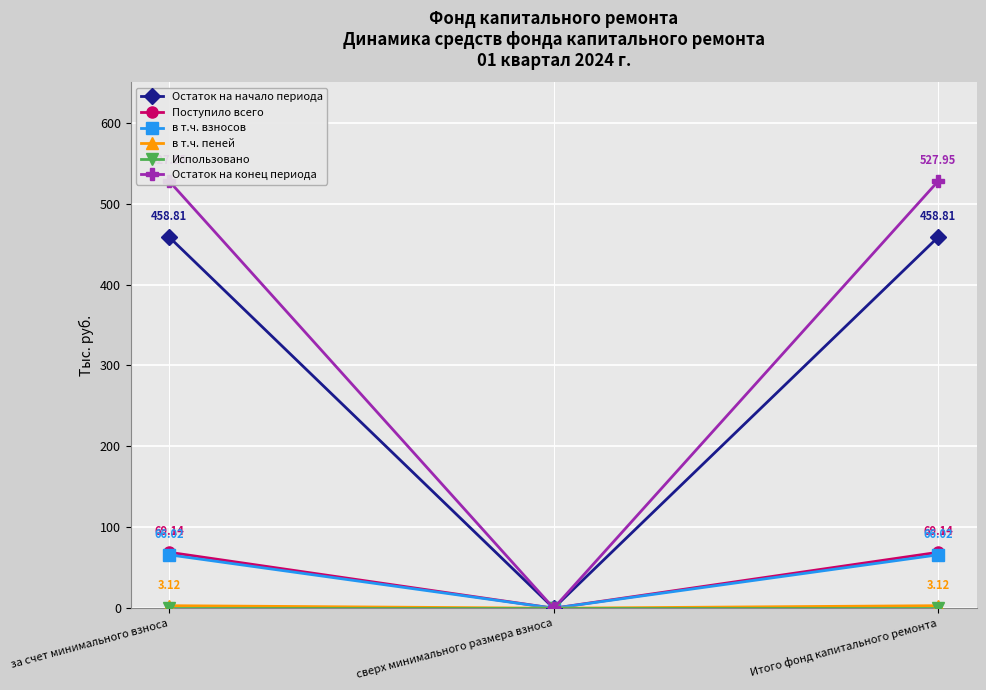

Which series has the widest spread of values?

Остаток на конец периода